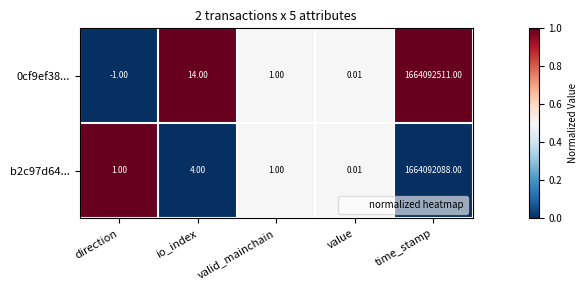

At which category does the chart reach its peak across all series?

time_stamp